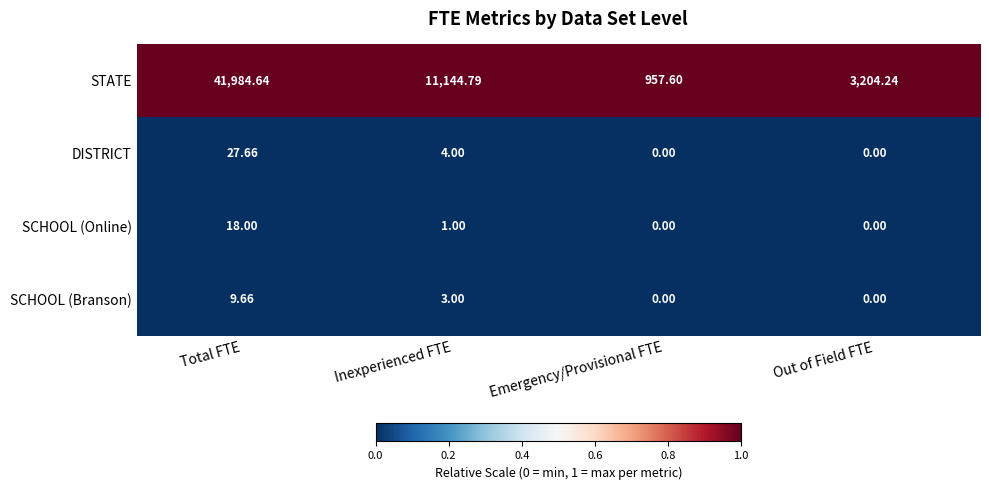

At which label is SCHOOL (Online) closest to 9?

Inexperienced FTE